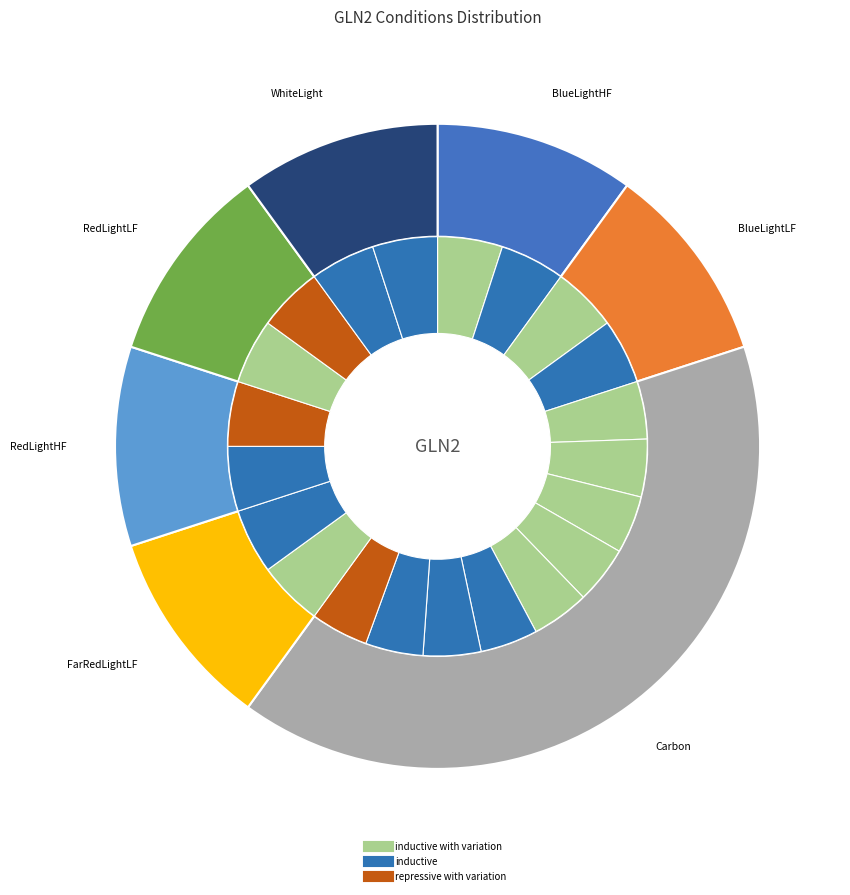

Count the number of slices in the pie.

7